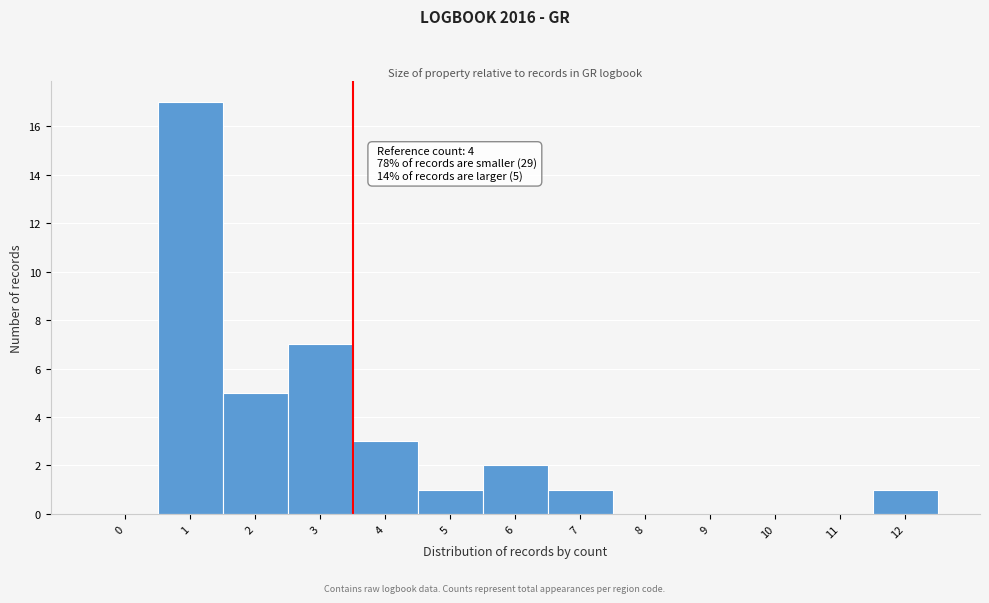

Reading right to left, what are all the values shown in this chart?

12=1	11=0	10=0	9=0	8=0	7=1	6=2	5=1	4=3	3=7	2=5	1=17	0=0